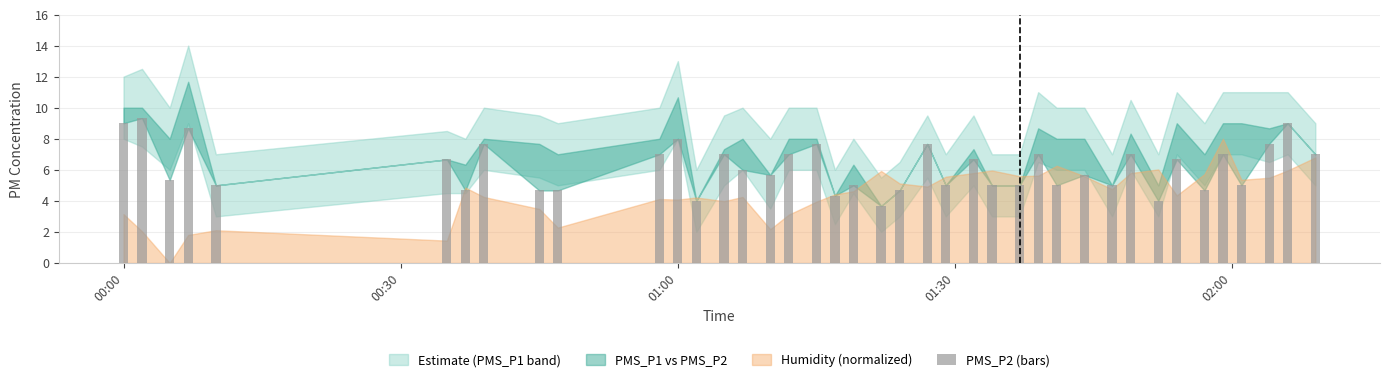

What is the difference between the maximum and second lowest values?

5.3